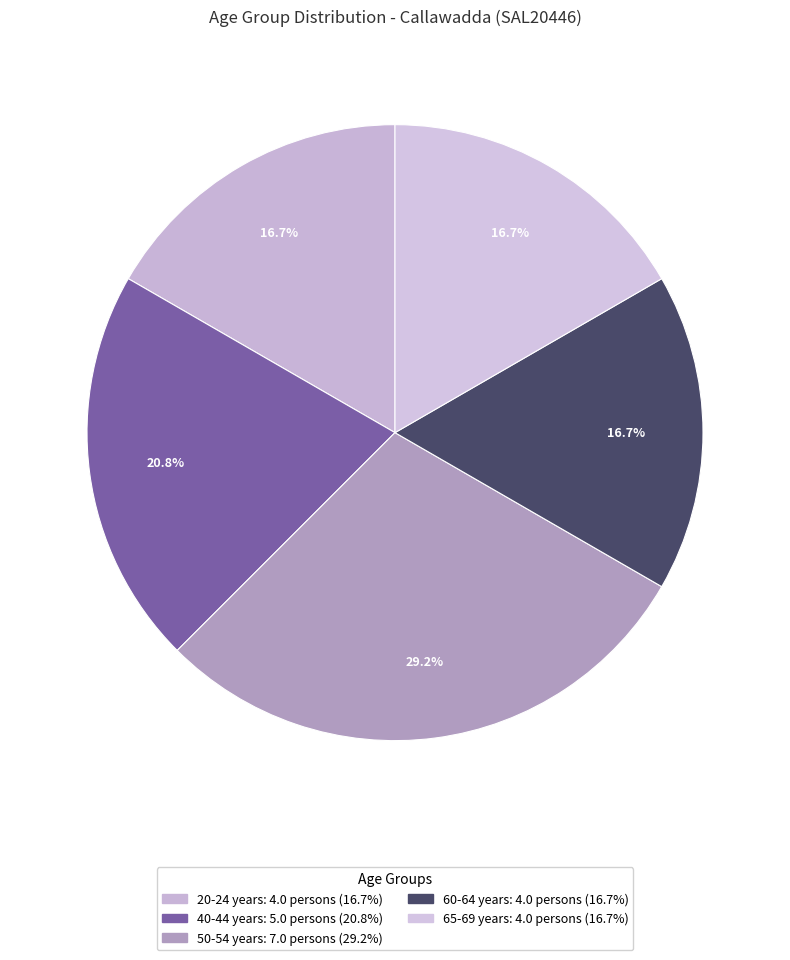

How many segments does this pie chart have?

5